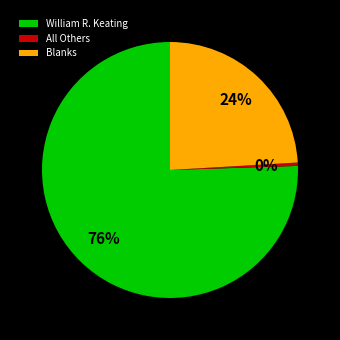

To the nearest percent, what is the difference between the All Others and Blanks slice percentages?

24%